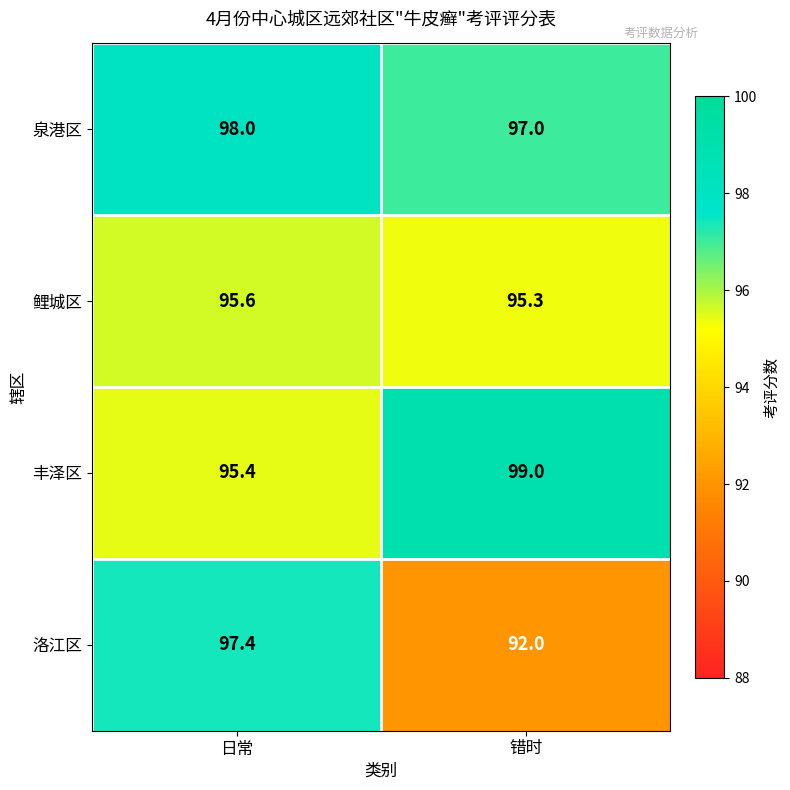

The value of 洛江区 at 错时 is 92.0. True or false?

True